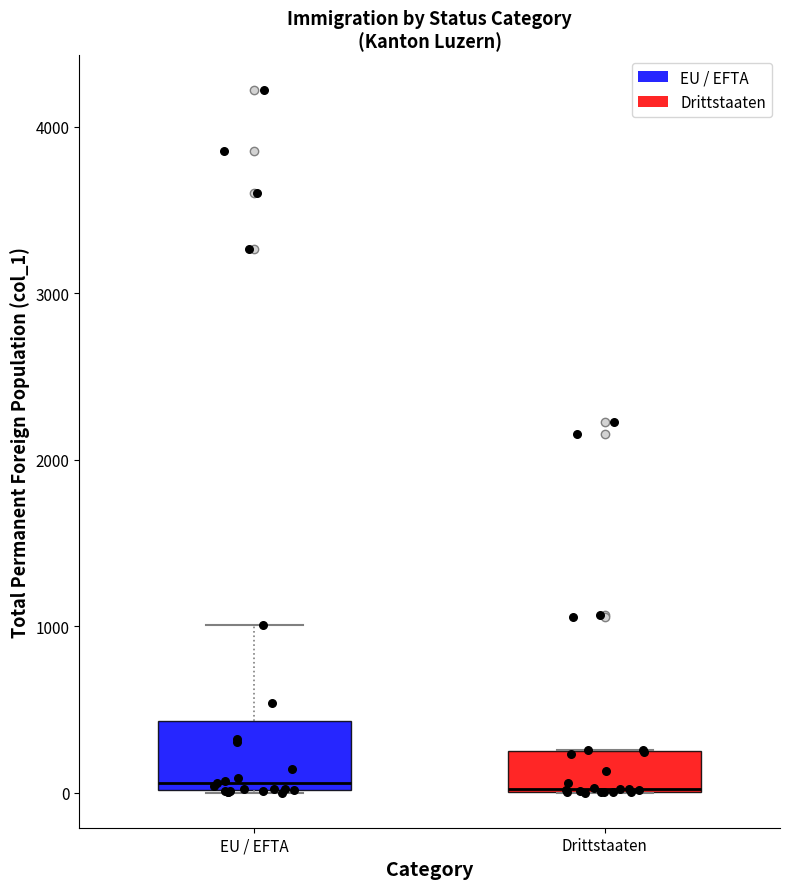

Reading left to right, read every box against the y-axis: the position of its median line, the range the box covers, and the ends of its whiskers. The values are not printed on the chart, so give them approximately, as read against the axis.

EU / EFTA: median 100, box 0 to 400, whiskers 0 to 1000
Drittstaaten: median 0 (drawn on the box's lower edge), box 0 to 300, whiskers 0 to 300